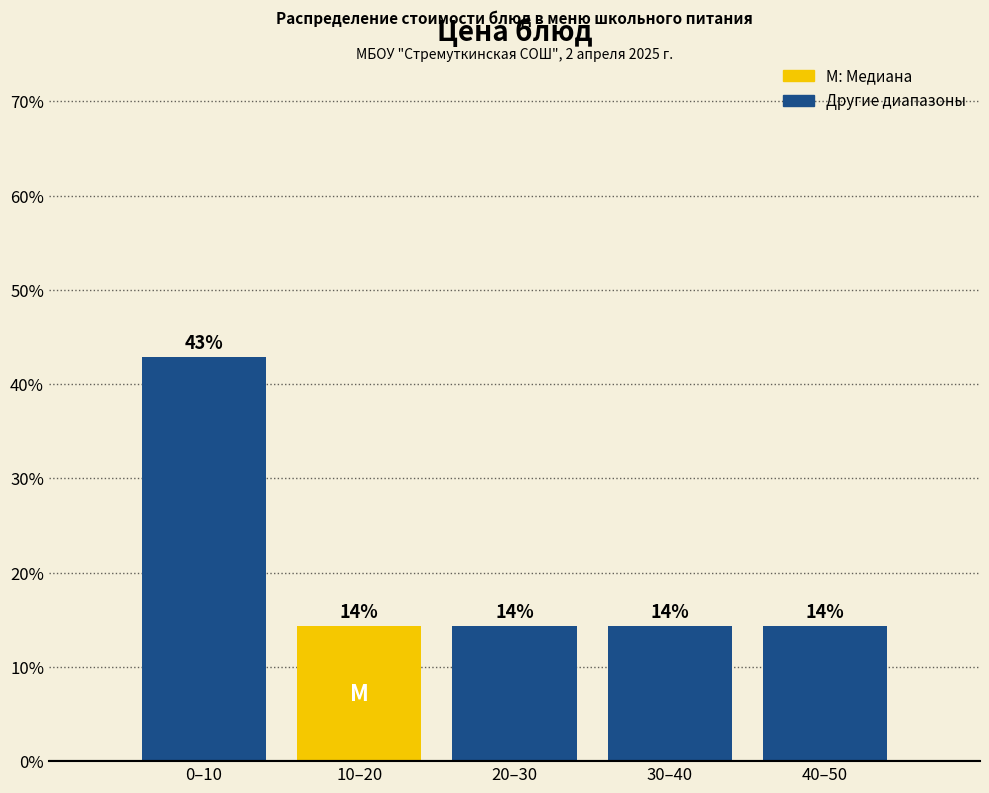

Does the chart contain any negative values?

No